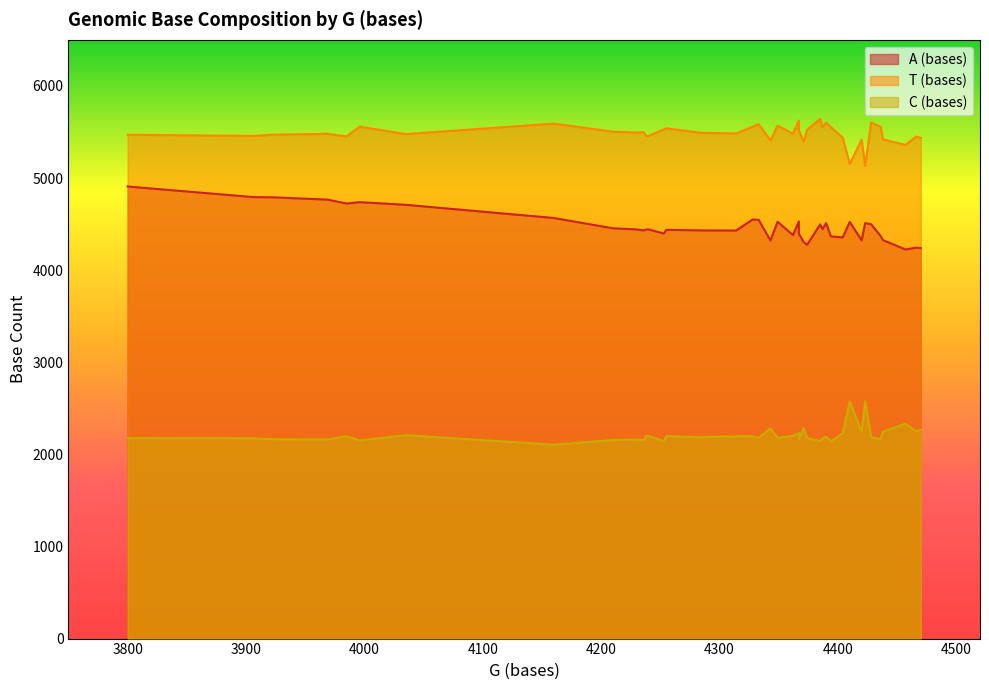

Rank the series at 31 from lowest to highest value.

C (bases), A (bases), T (bases)